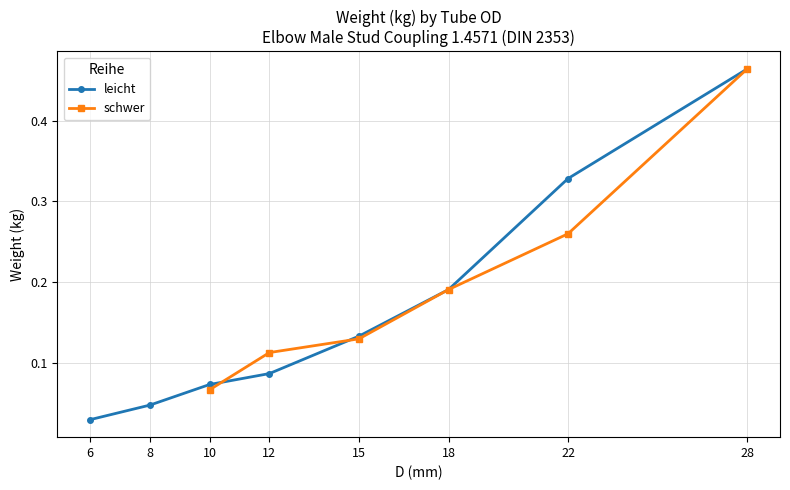

True or false: leicht has more than 1 interior local peaks.

False